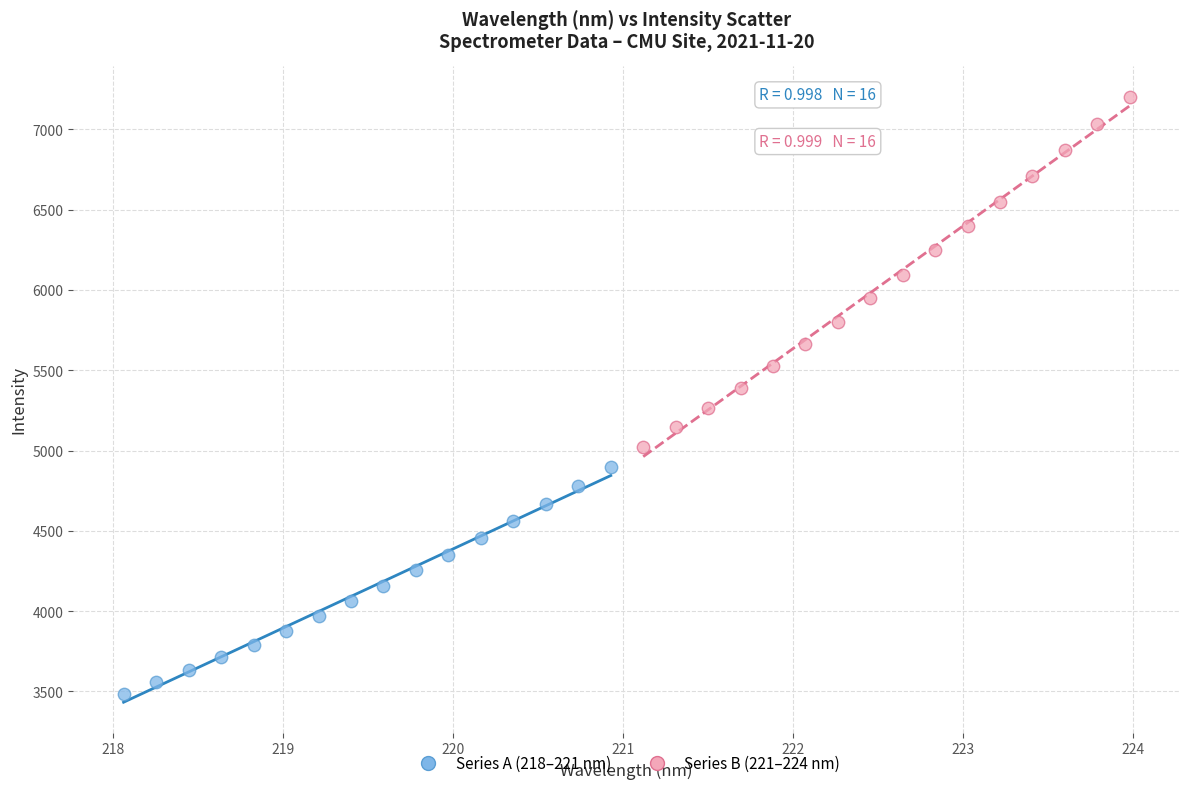

Which series reaches the minimum Y coordinate?

Series A (218–221 nm)